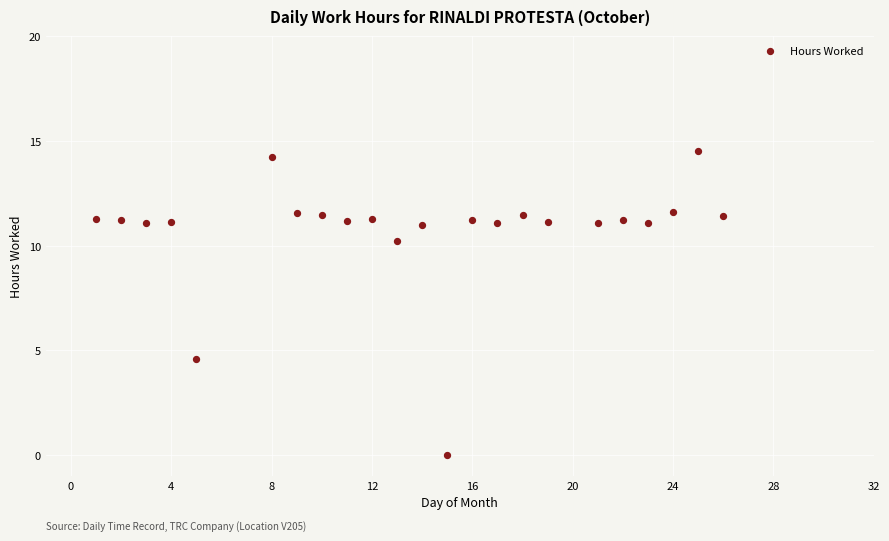

What Y value in the scatter plot is closest to 7?

4.6